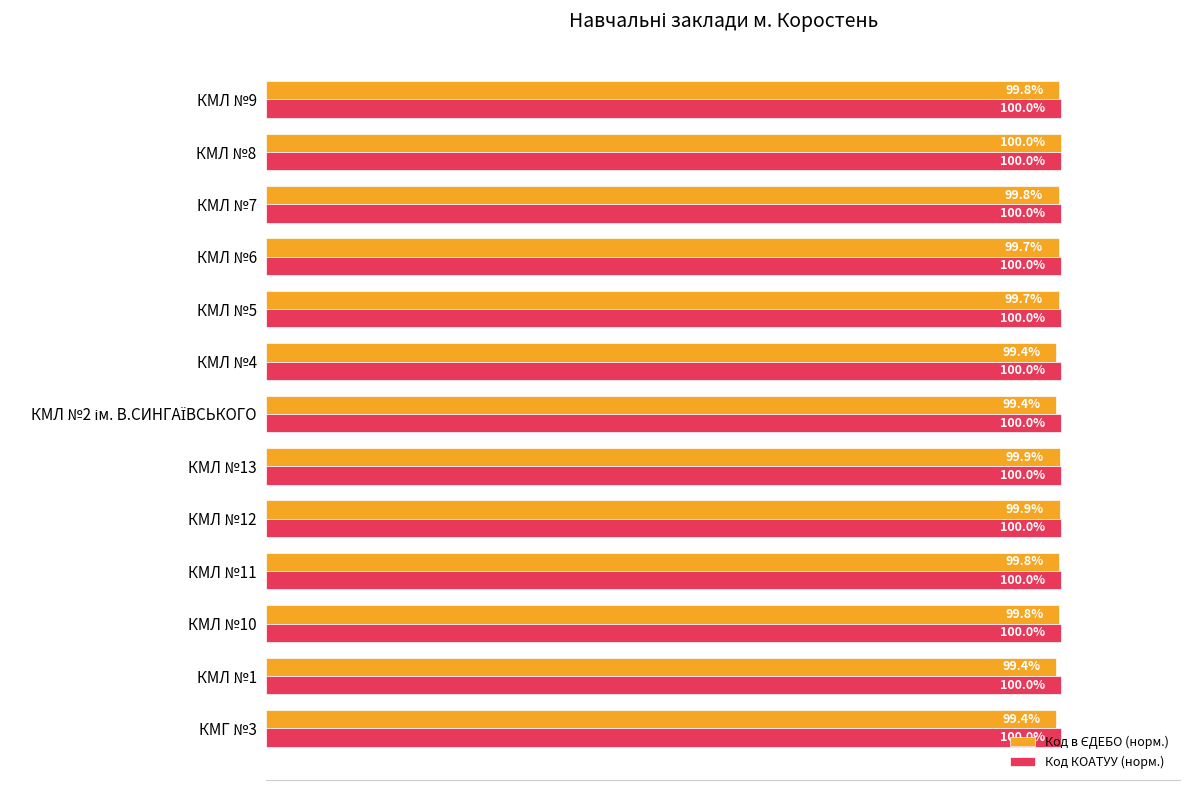

At which category is the sum across all series the highest?

КМЛ №8